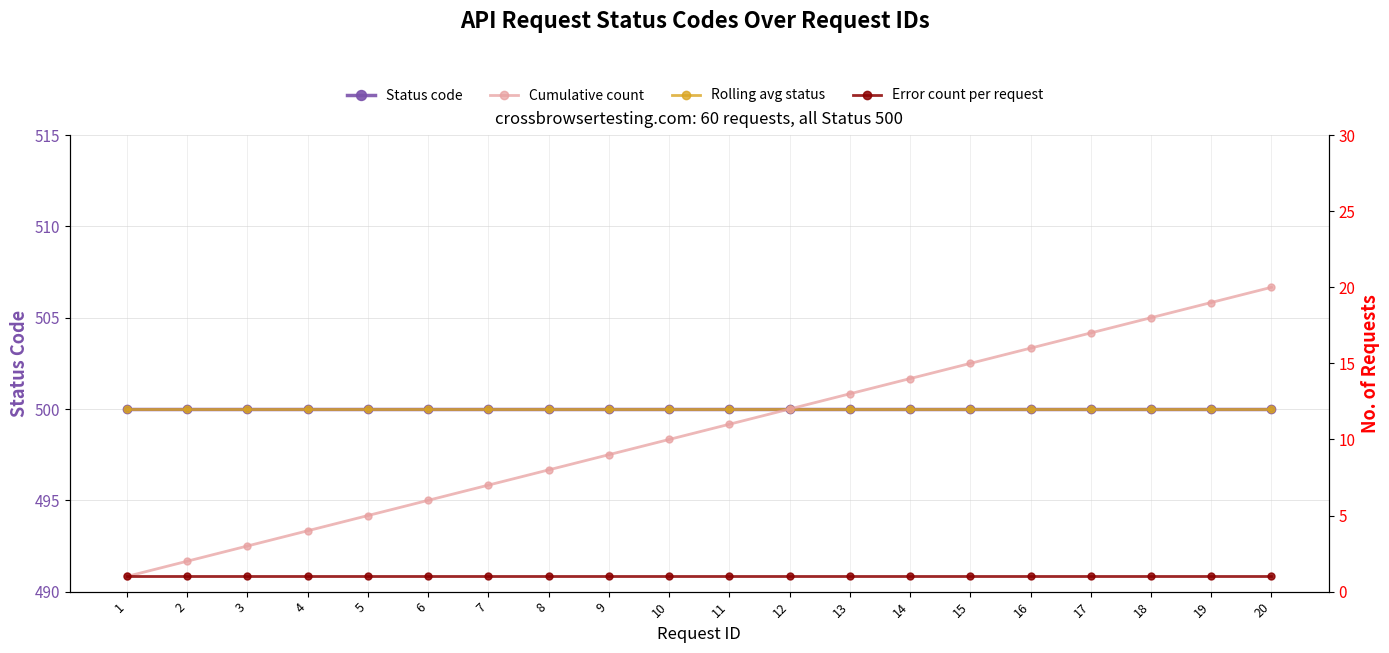

At how many categories does at least one series exceed 137?

20